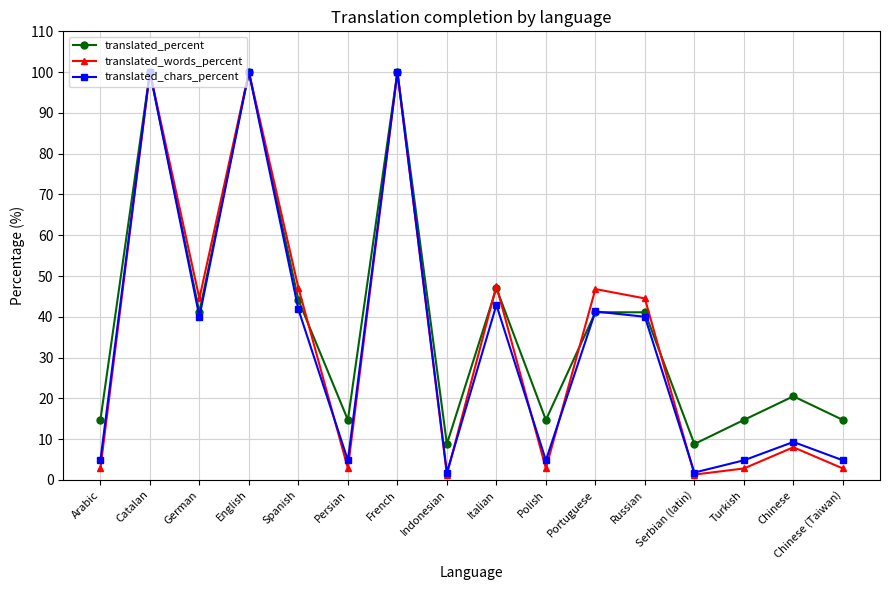

What is the difference between the highest and lowest values at Chinese (Taiwan)?

11.9